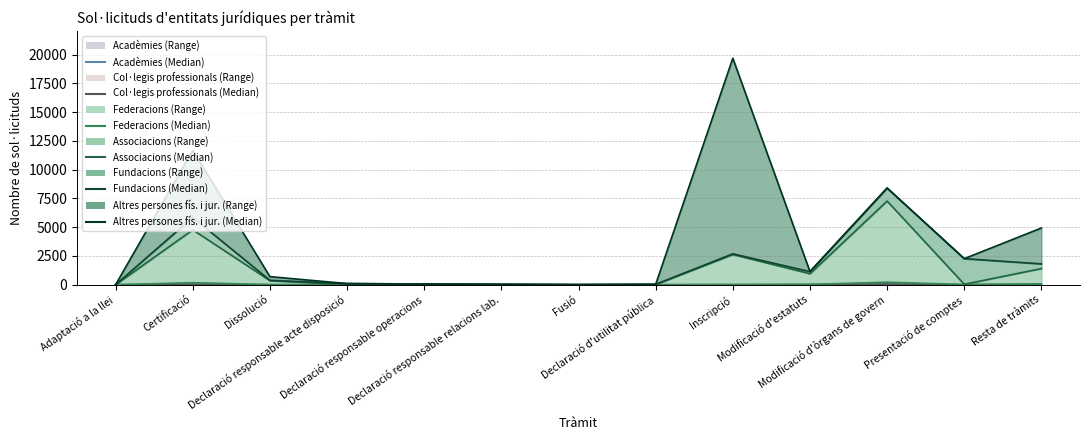

True or false: Col·legis professionals (Median) and Associacions (Median) intersect in this chart.

False